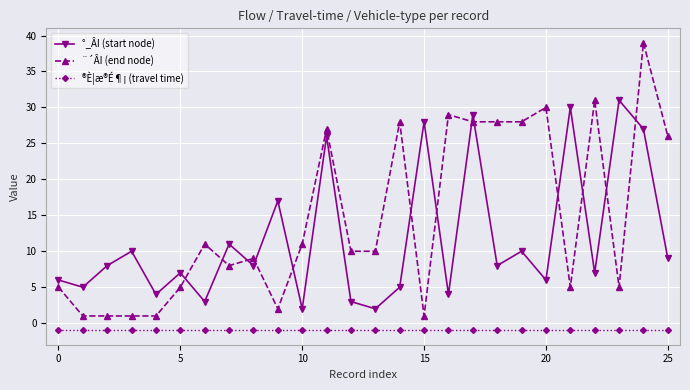

What is the average value of the ¨´ÂI (end node) series?

15